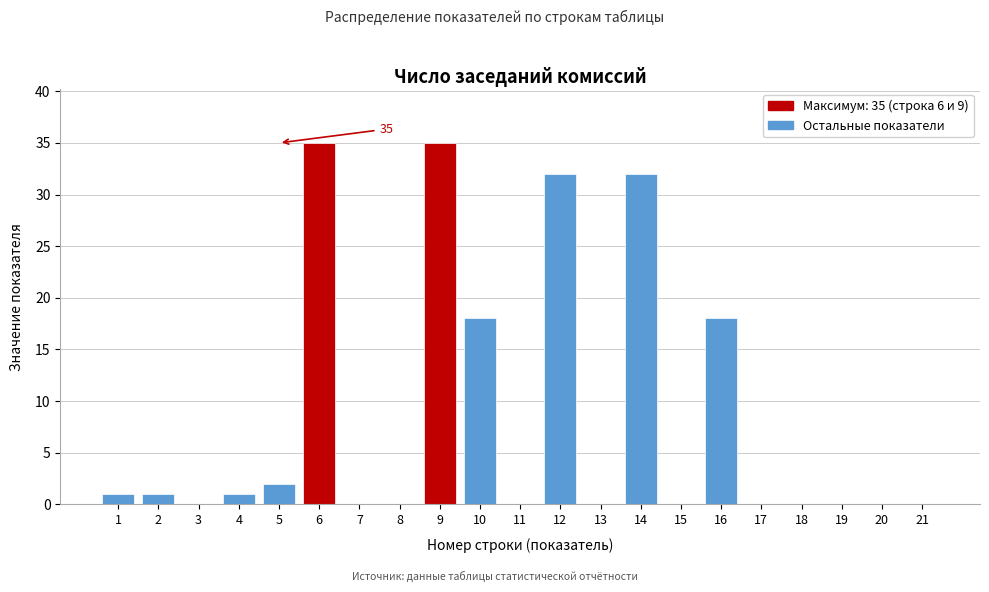

Reading left to right, transcribe all the data shown in this chart.

1=1	2=1	3=0	4=1	5=2	6=35	7=0	8=0	9=35	10=18	11=0	12=32	13=0	14=32	15=0	16=18	17=0	18=0	19=0	20=0	21=0